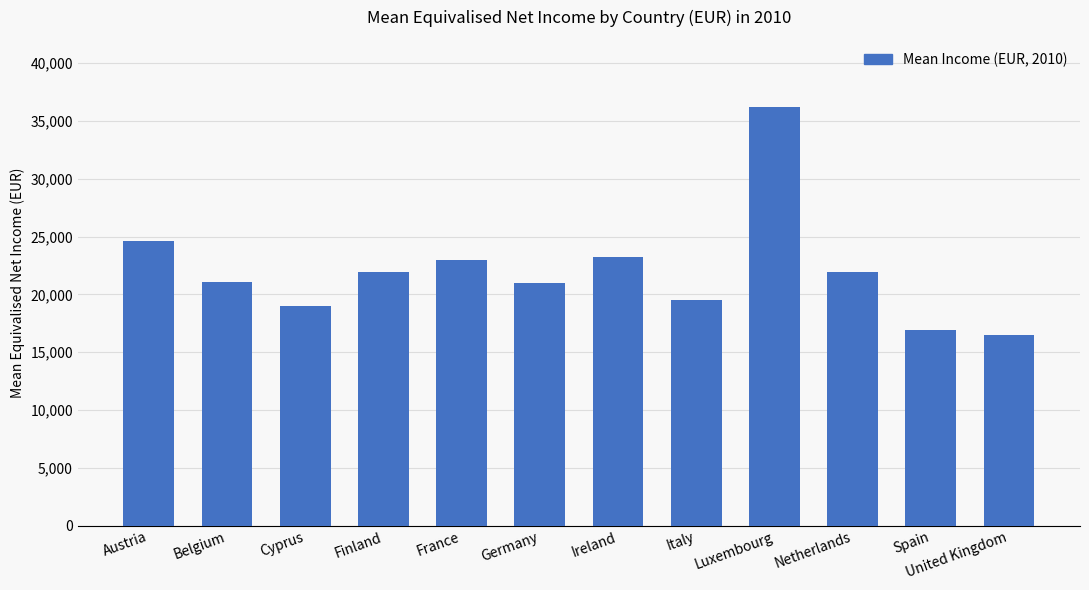

At which label is the value closest to 26354?

Austria